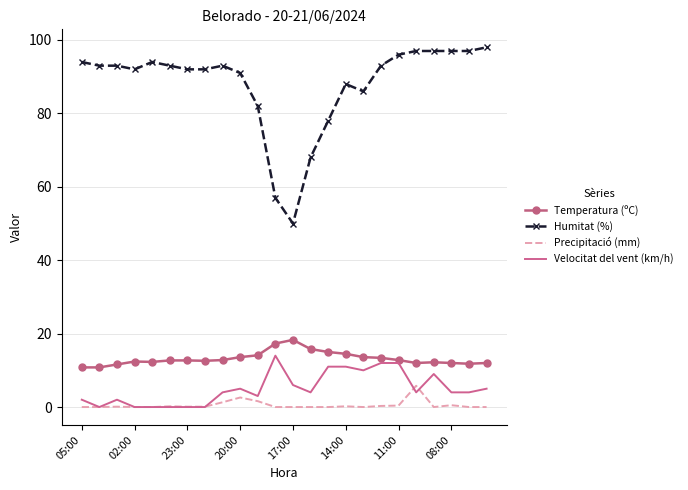

Which series has the largest total across all categories?

Humitat (%)